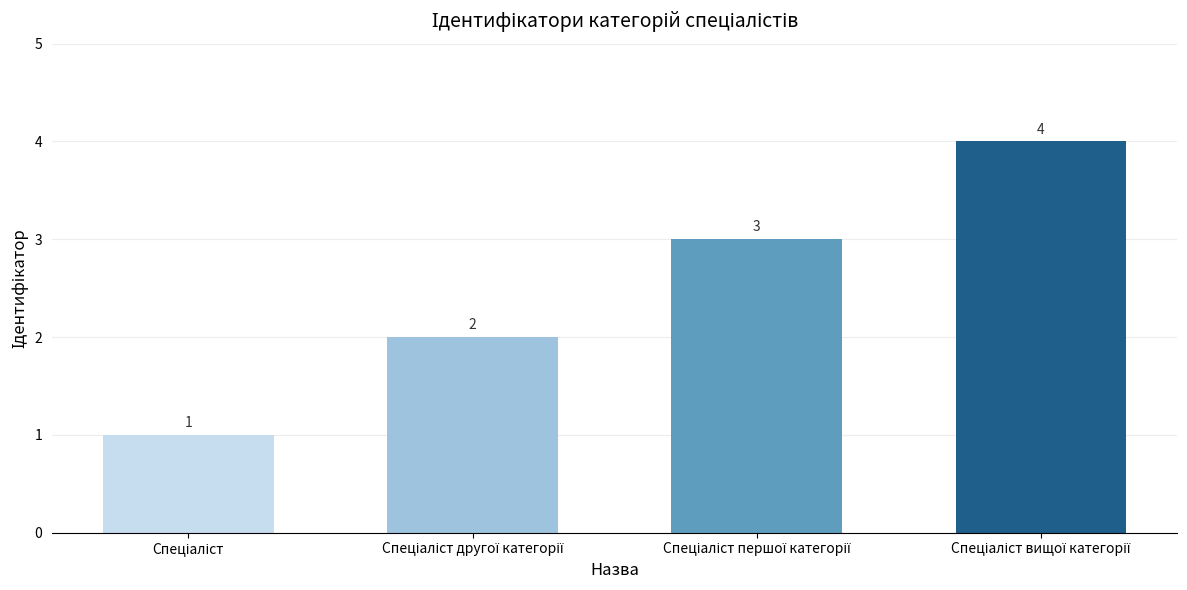

How many values are between 2 and 4?

3